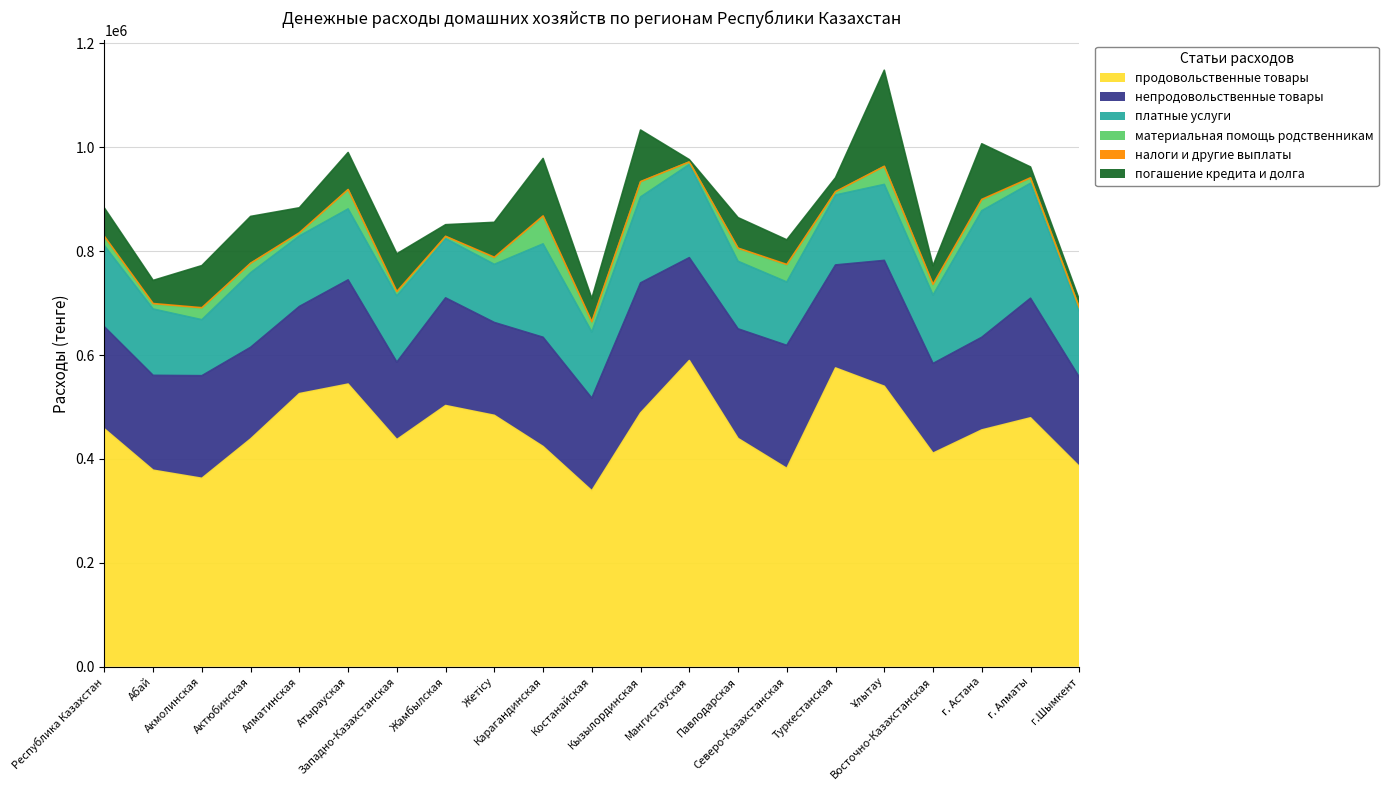

At how many categories does at least one series exceed 165816?

21